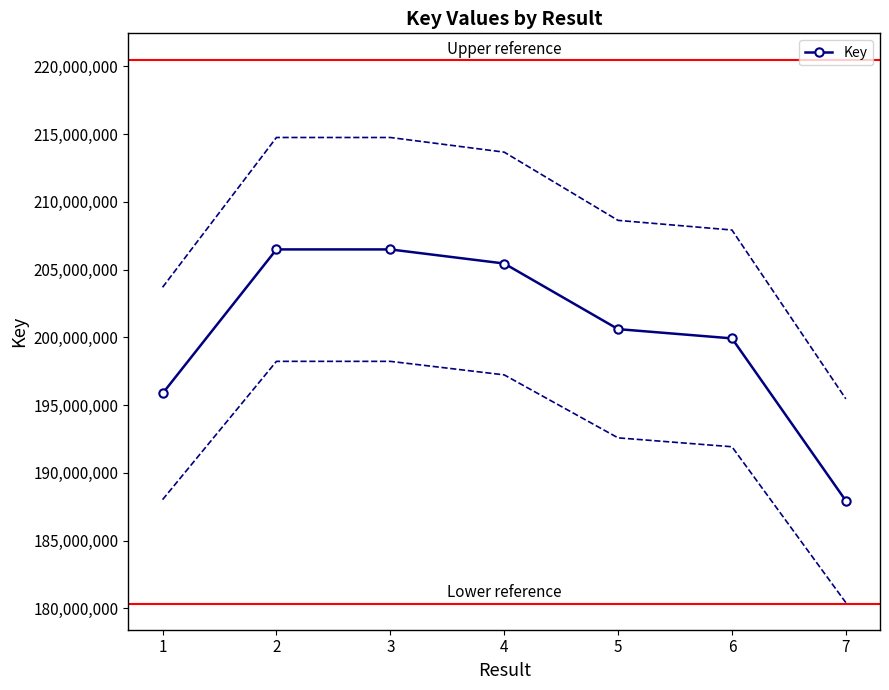

What is the difference between the maximum and minimum values?

18546061